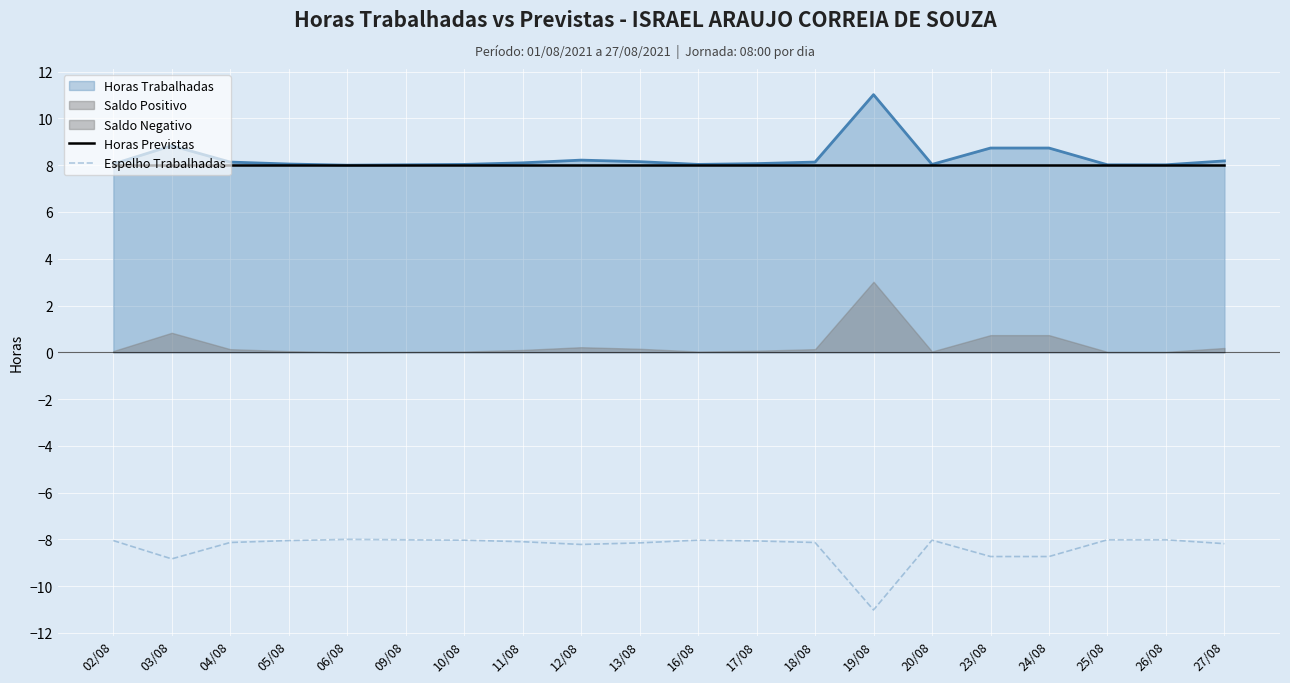

True or false: Espelho Trabalhadas has a value of -8.0 at 10/08.

True